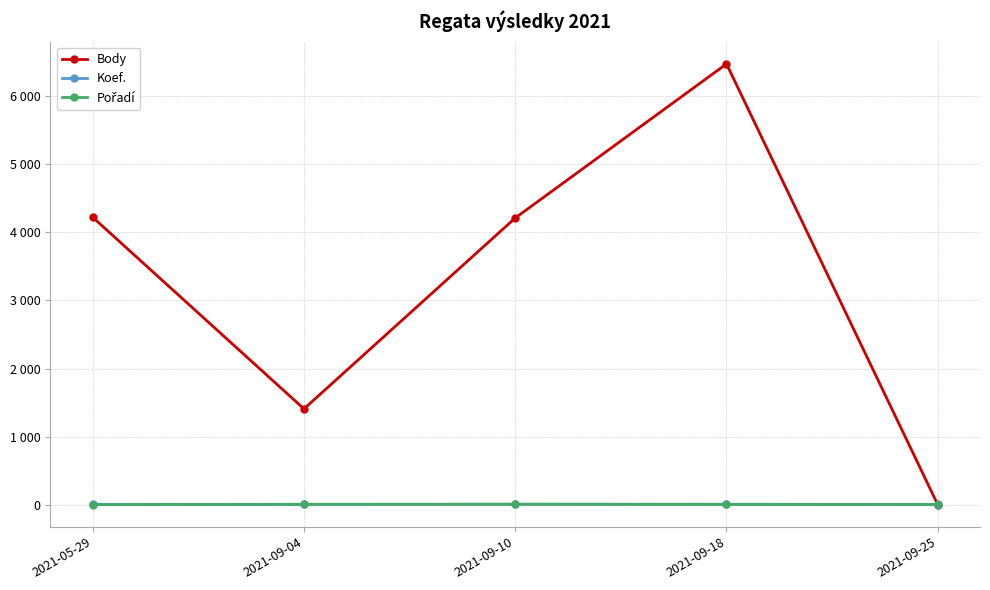

Which series changed the most between 2021-09-04 and 2021-09-18?

Body